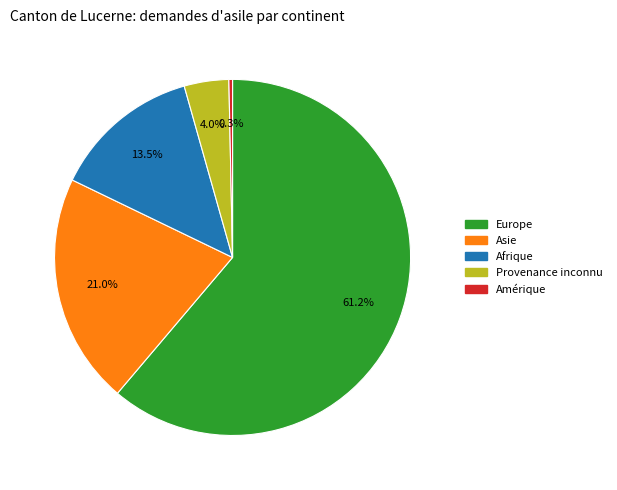

Does any single category account for the majority?

Yes